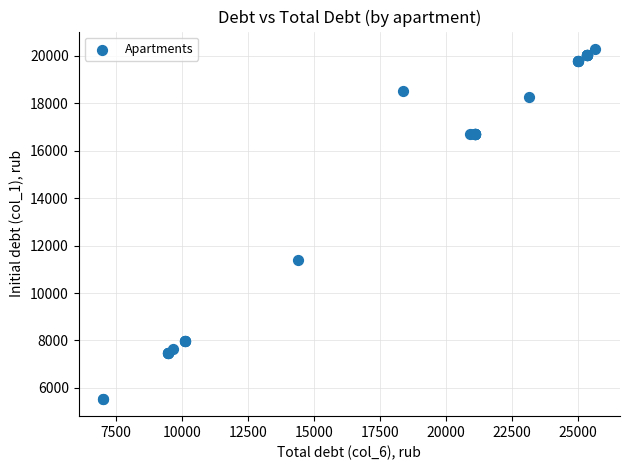

What Y value in the scatter plot is closest to 12917?

11376.2